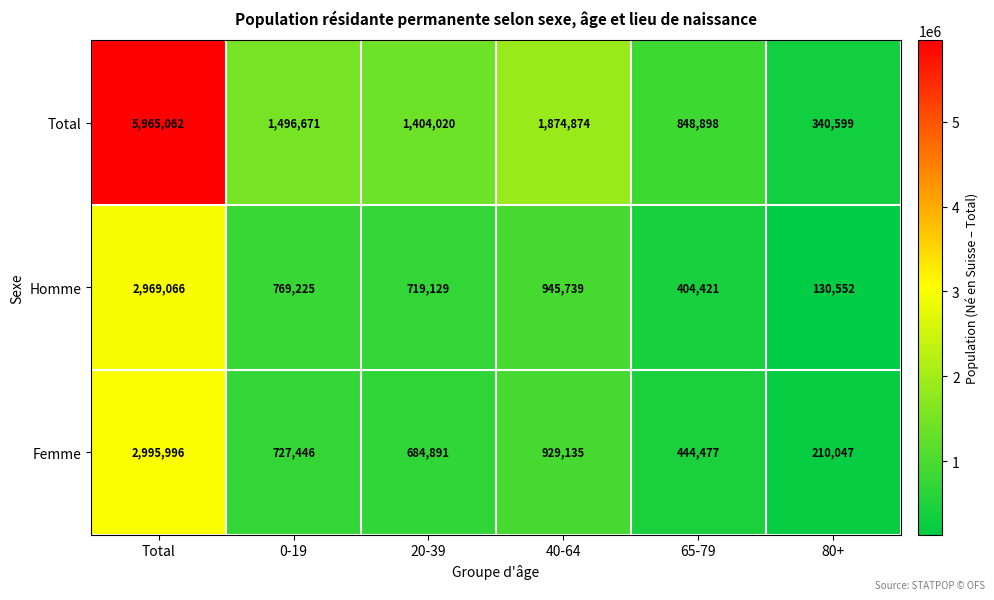

List the series in order of their peak value, lowest first.

Homme, Femme, Total